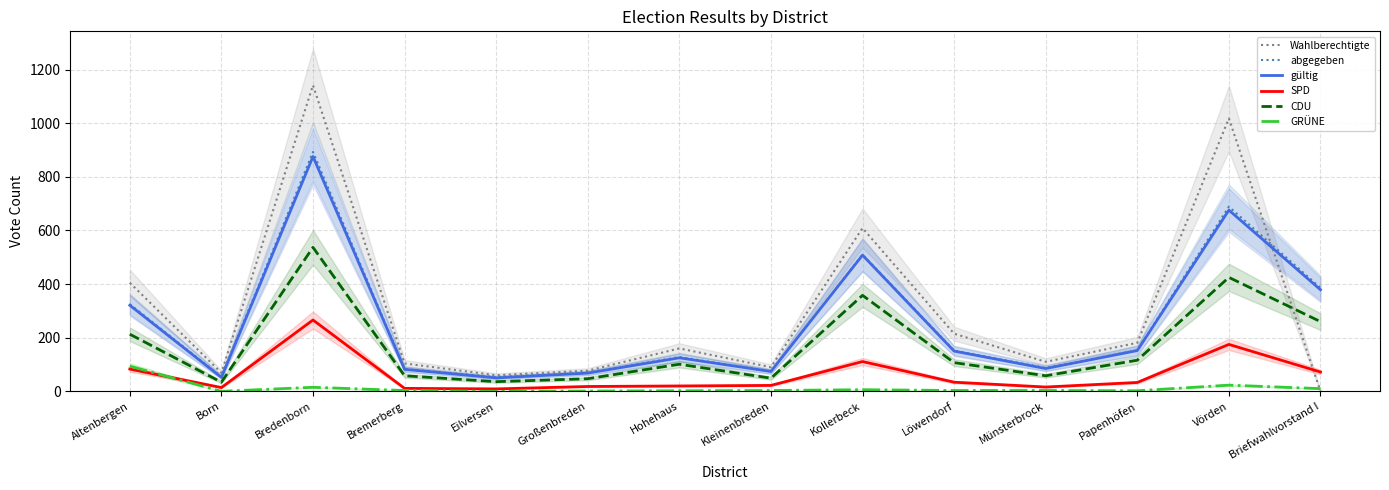

At which category does gültig reach its first local peak?

Bredenborn